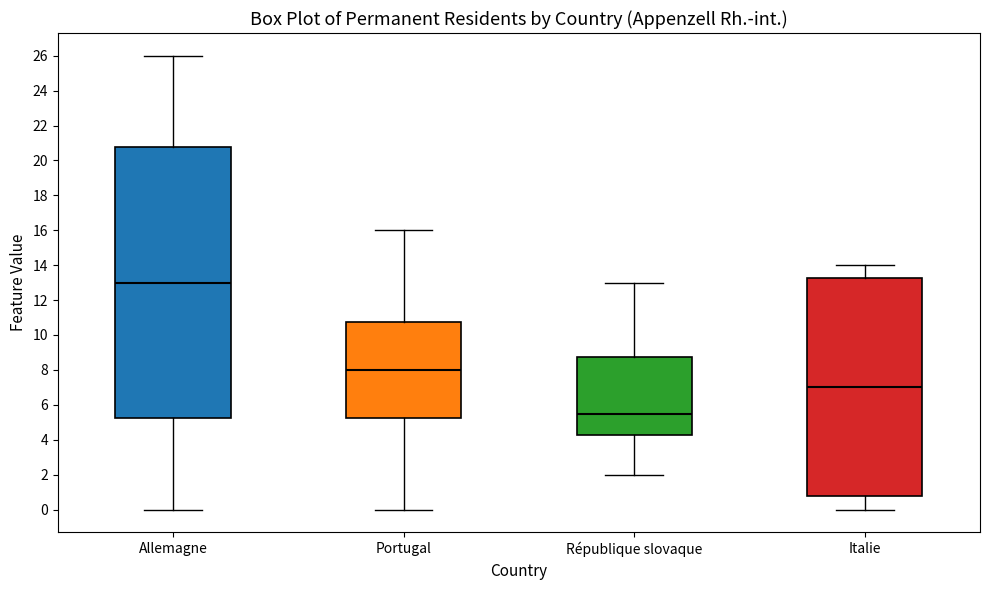

Which box is the tallest, from its lower edge to its upper edge?

Allemagne